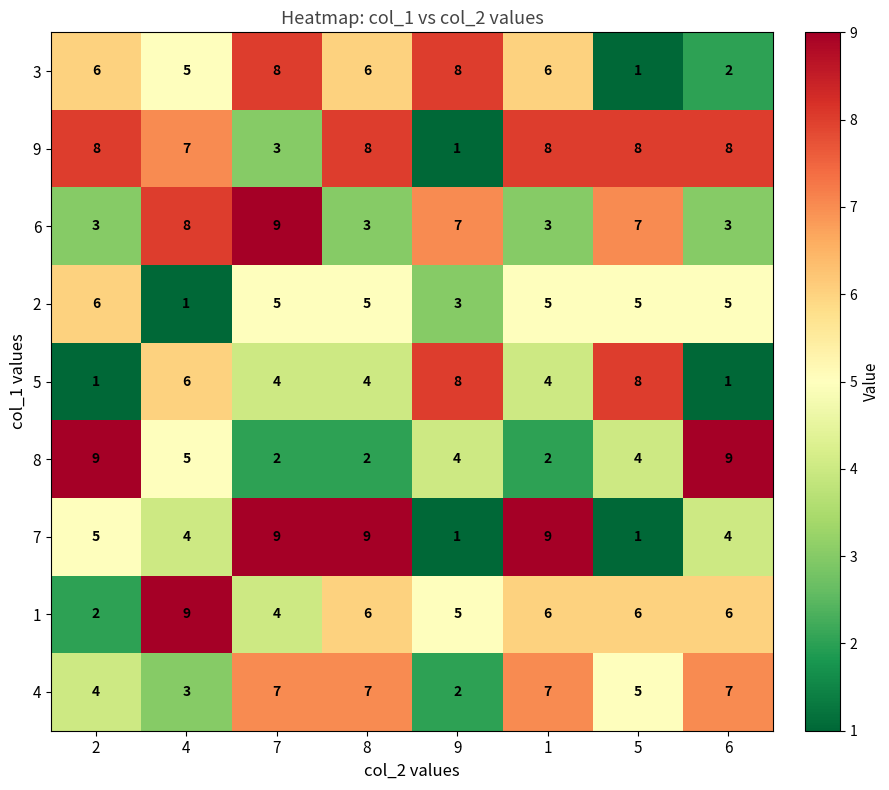

True or false: 8 has a value of 9 at 2.

True